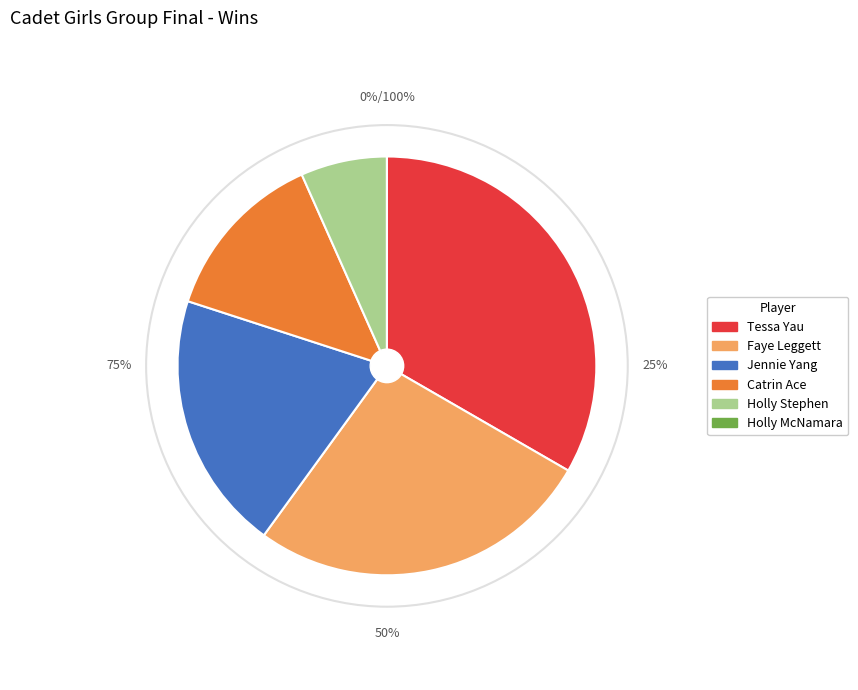

The Holly McNamara slice represents 0% of the pie. True or false?

True